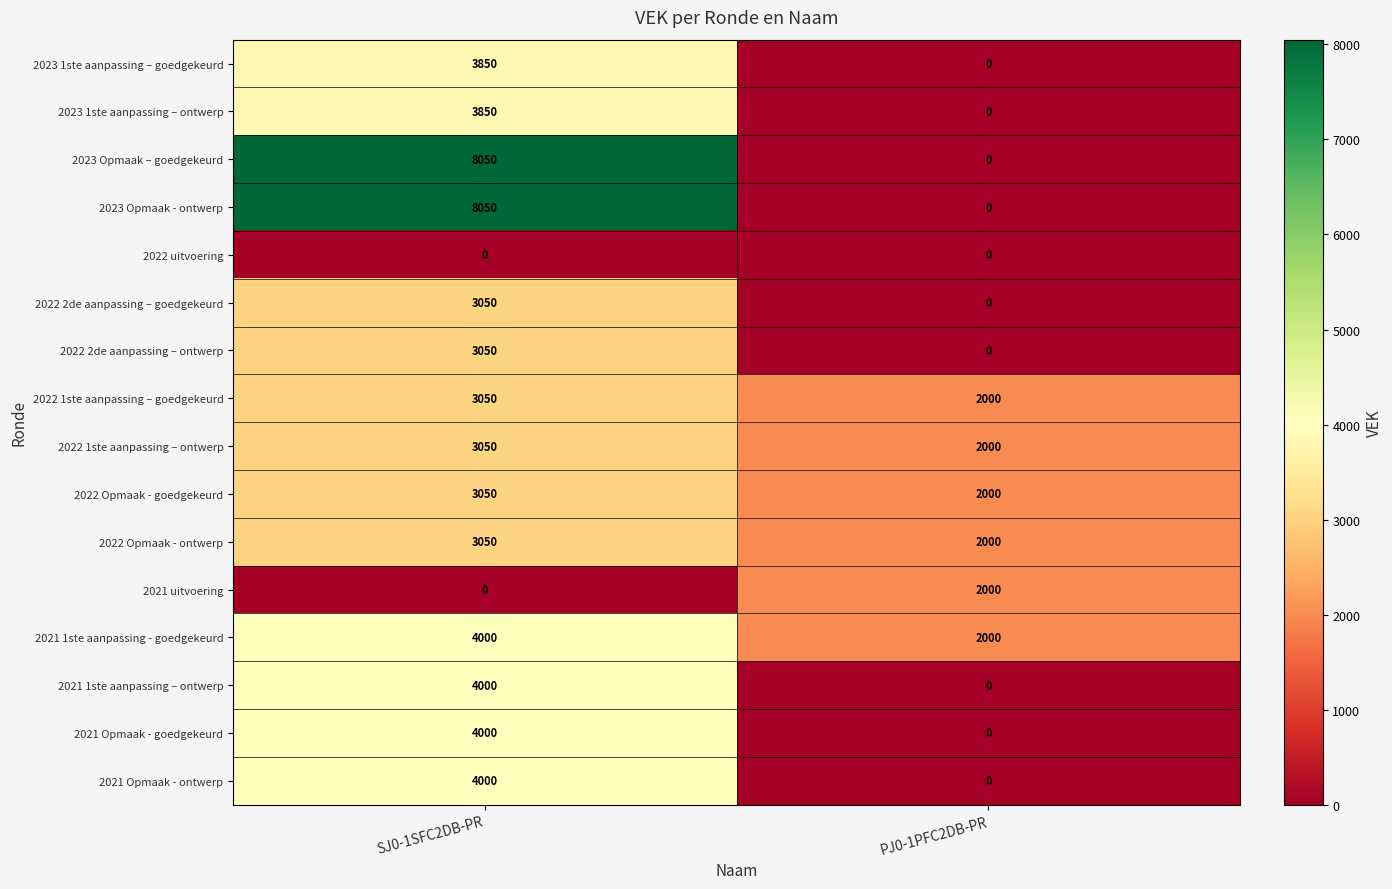

Is it true that 2022 2de aanpassing – goedgekeurd equals 0 at PJ0-1PFC2DB-PR?

True